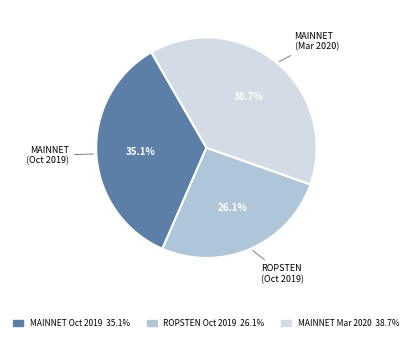

Is there a majority slice in this chart?

No